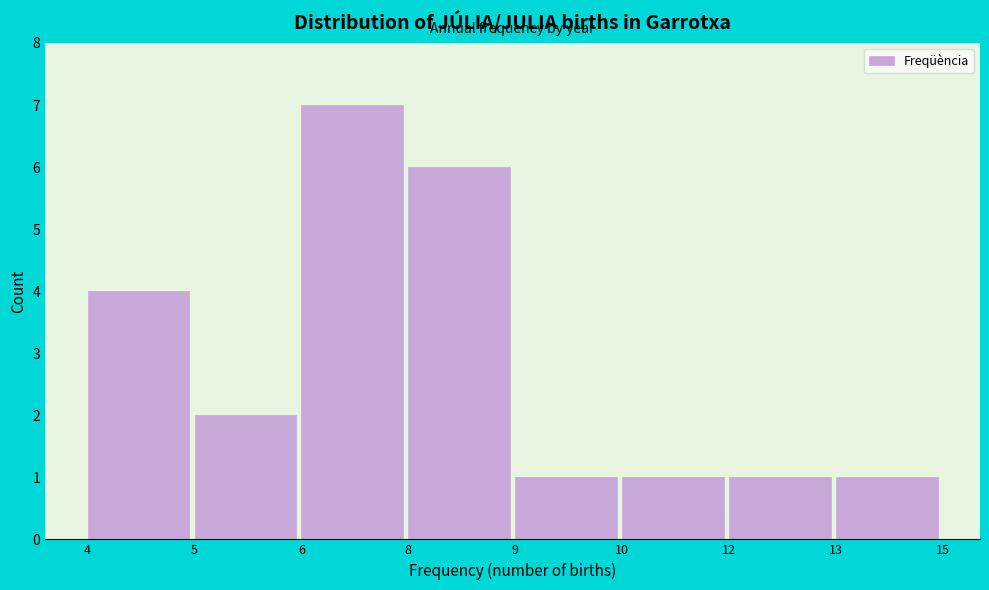

Reading left to right, transcribe all the data shown in this chart.

4	2	7	6	1	1	1	1